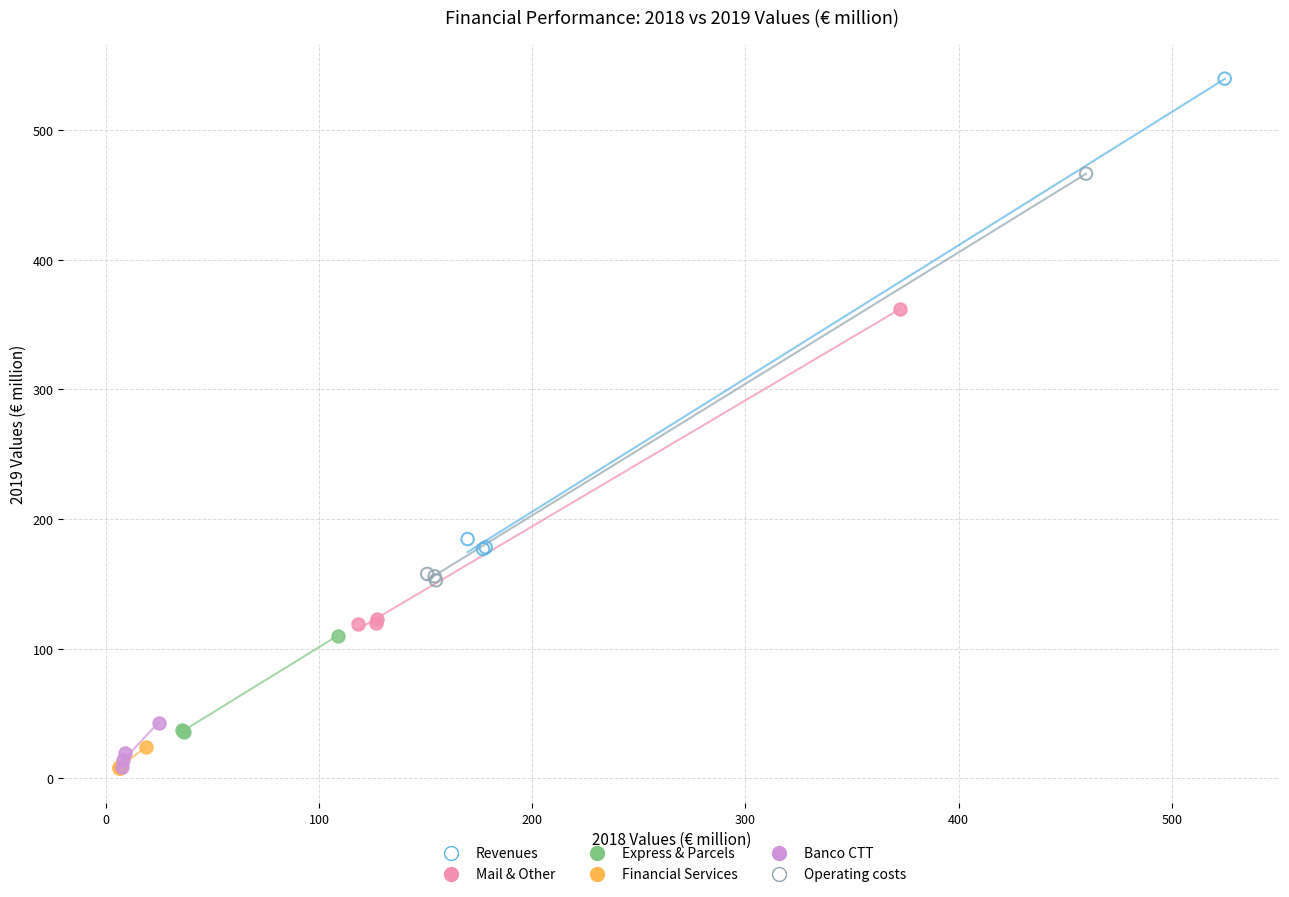

Which series has the largest Y range (max minus min)?

Revenues